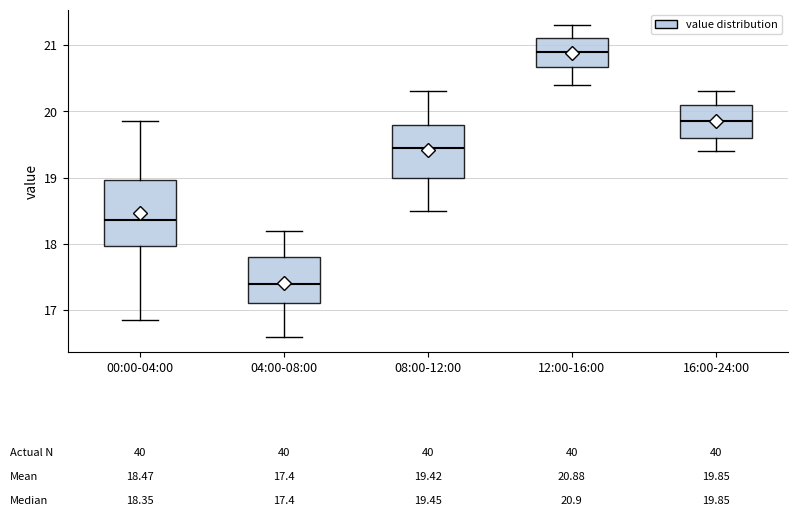

Which box's median line is the lowest?

04:00-08:00